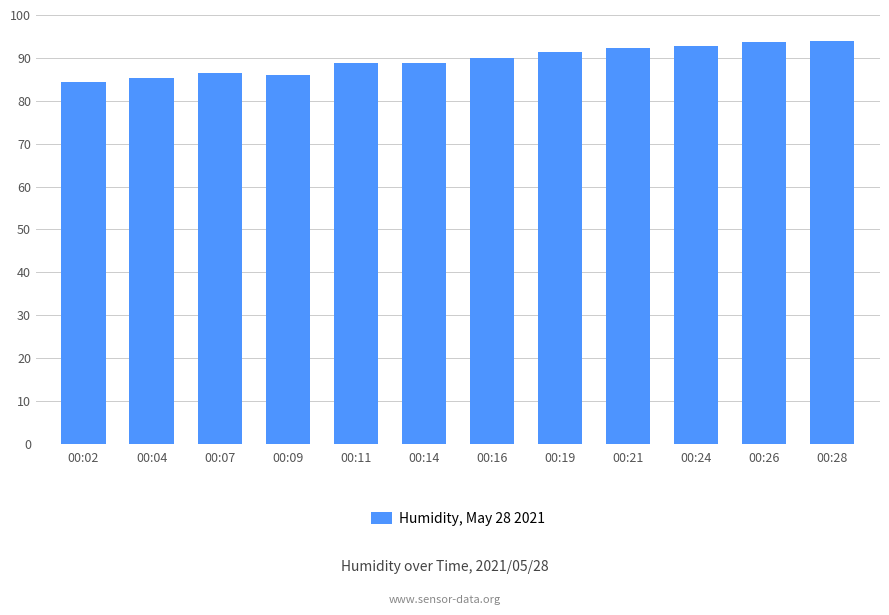

What is the change in value from 00:07 to 00:26?

+7.2